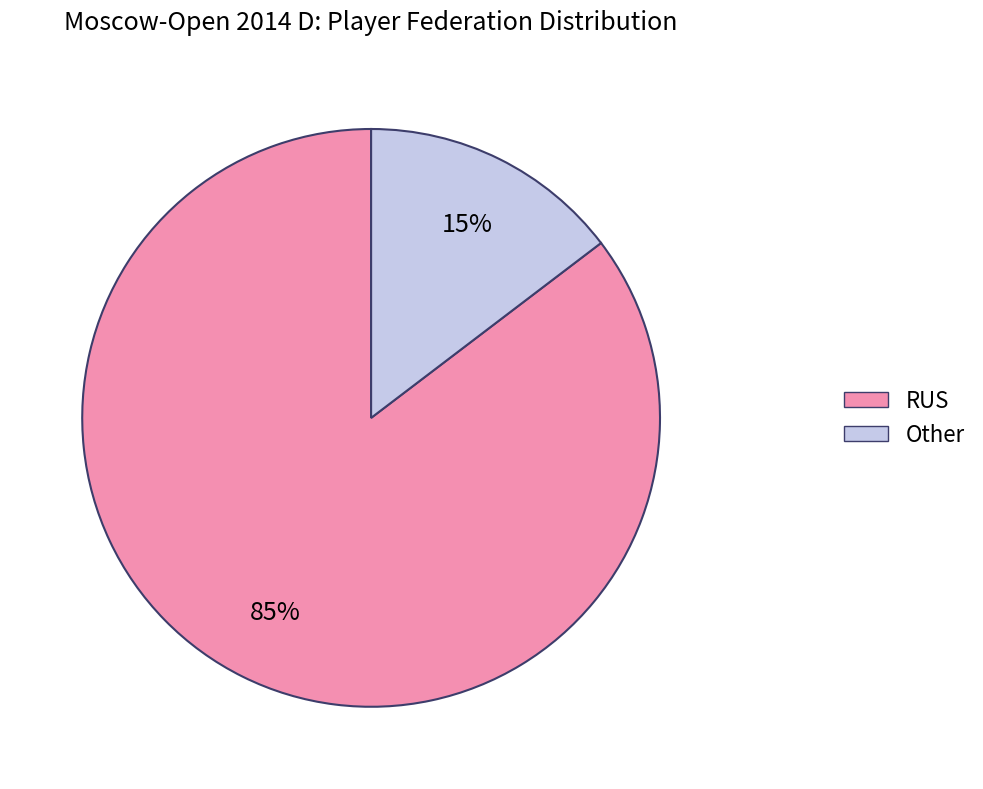

Count the number of slices in the pie.

2